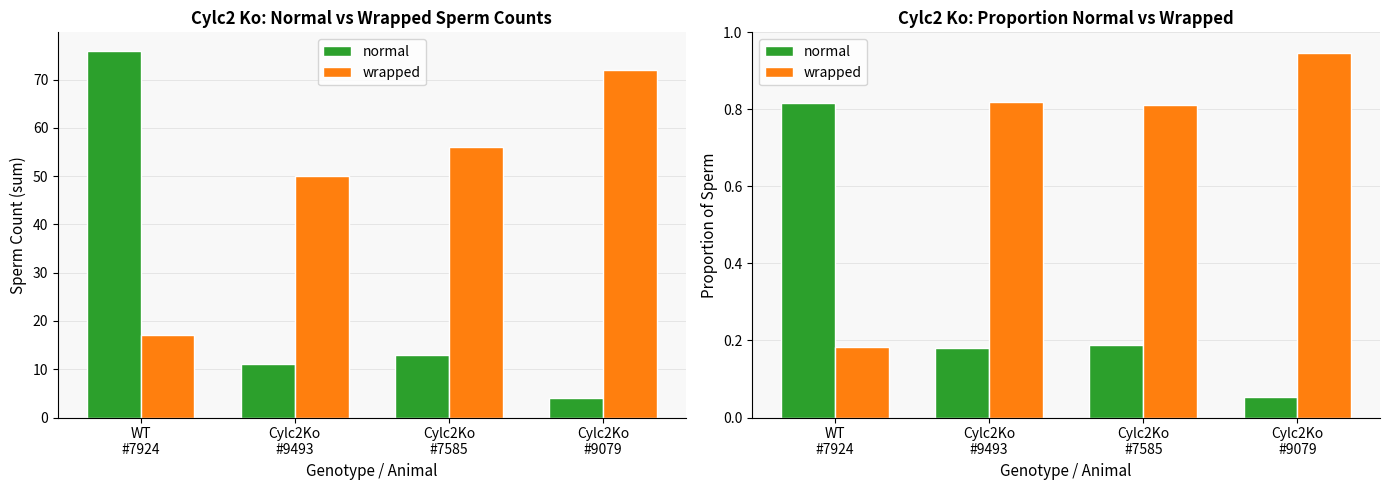

What are all the series names shown in the legend?

normal, wrapped